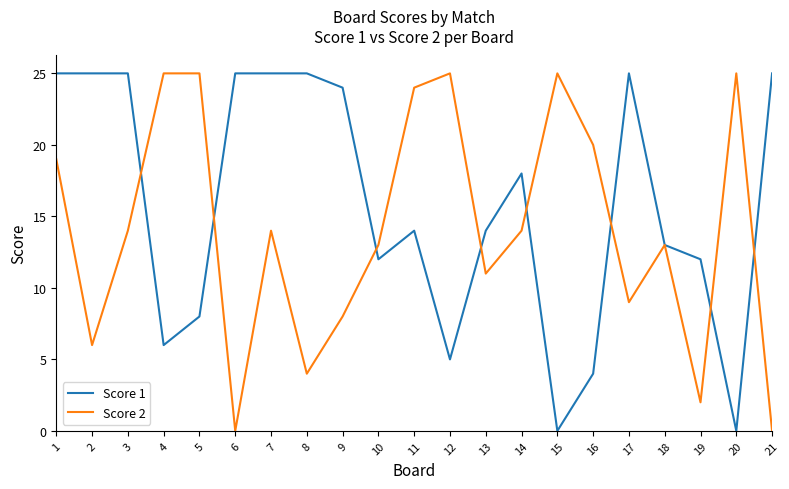

Rank the series at 16 from lowest to highest value.

Score 1, Score 2